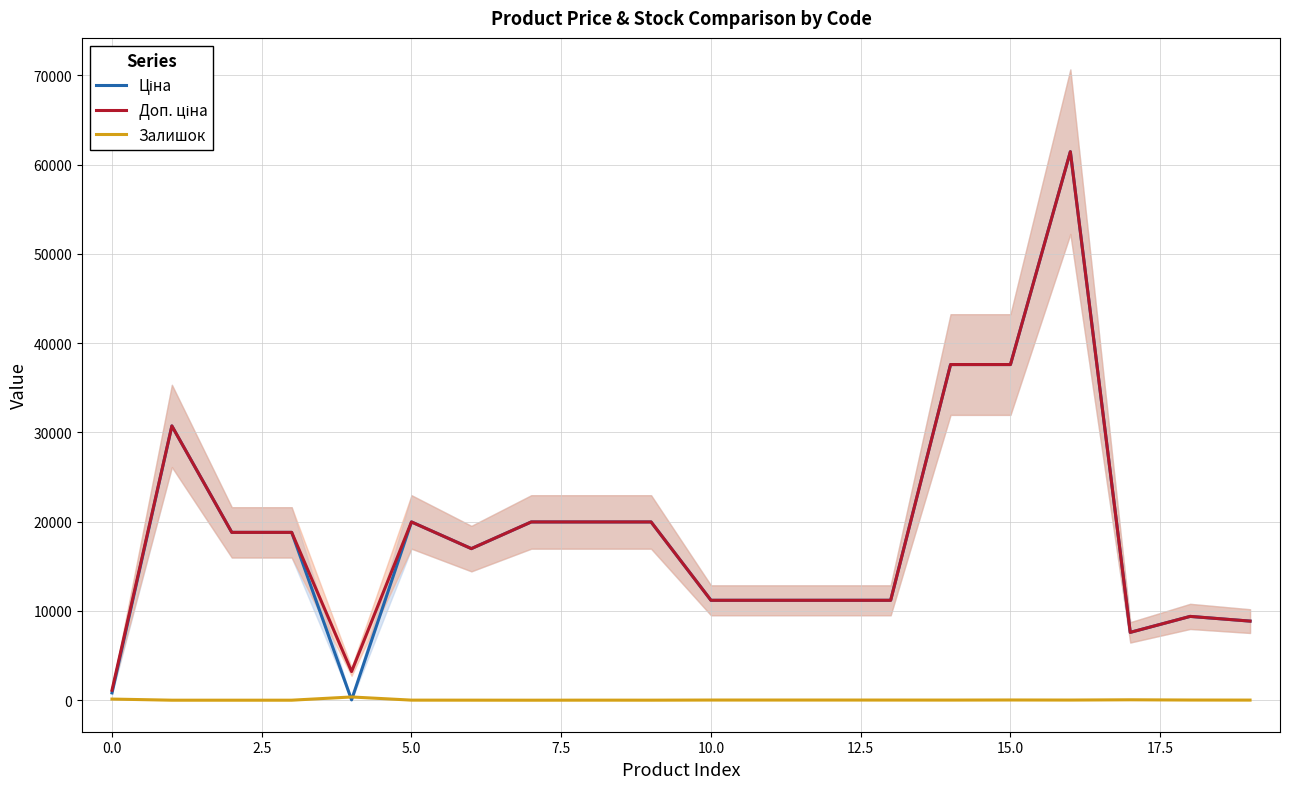

Does the chart display data point markers on the line(s)?

No